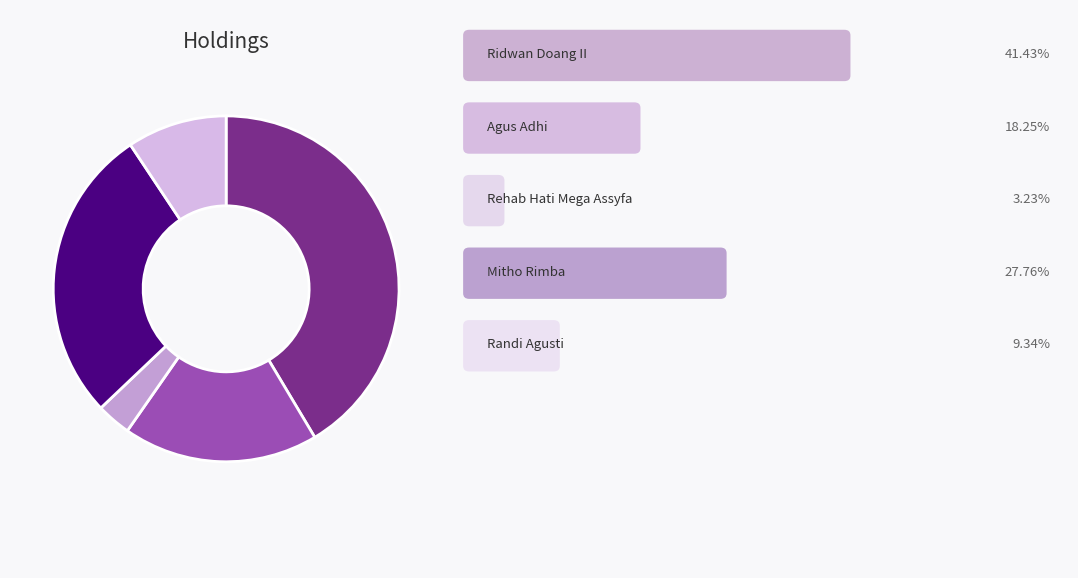

Count the number of slices in the pie.

5